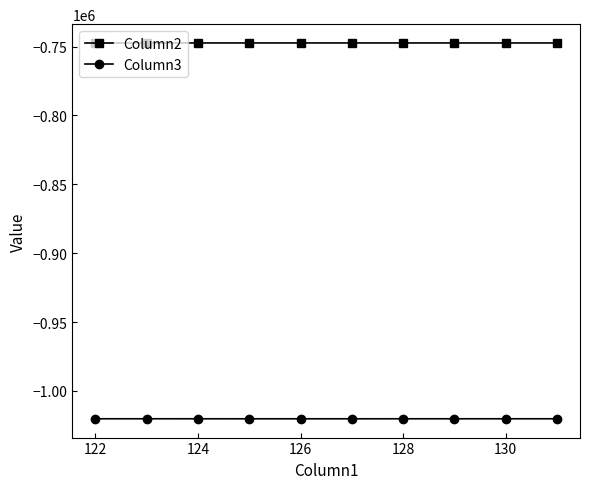

What is the value of the Column2 point at the 7th from the left?

-747424.3